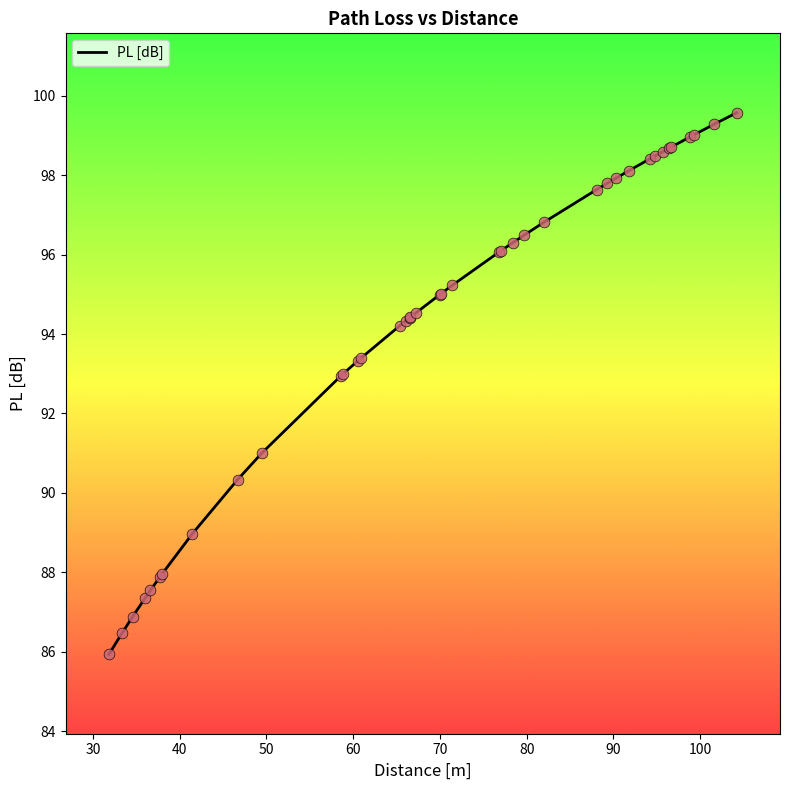

What is the minimum value shown in the chart?

85.9